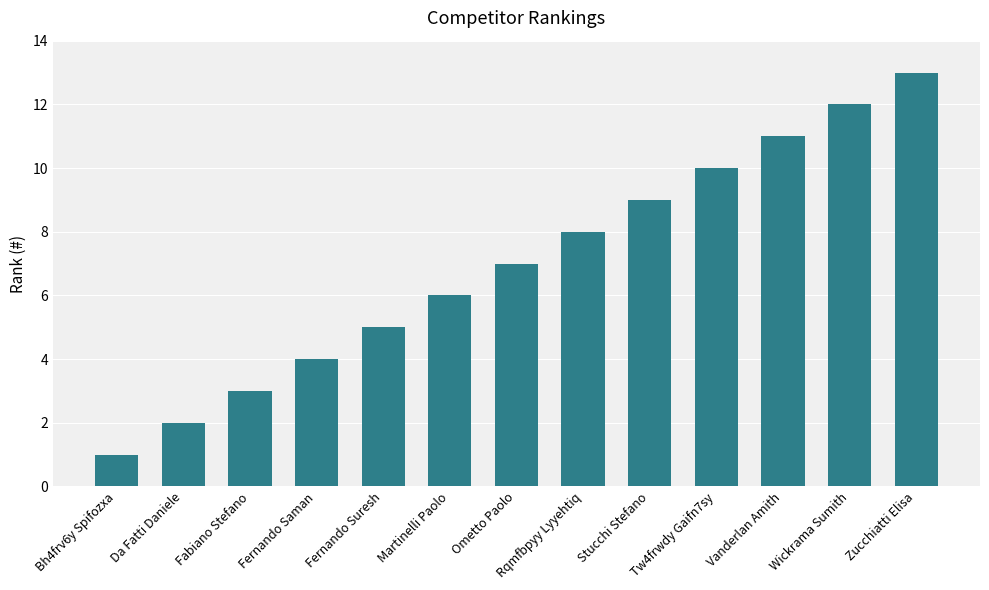

What is the sum of the values at Tw4frwdy Gaifn7sy and Ometto Paolo?

17